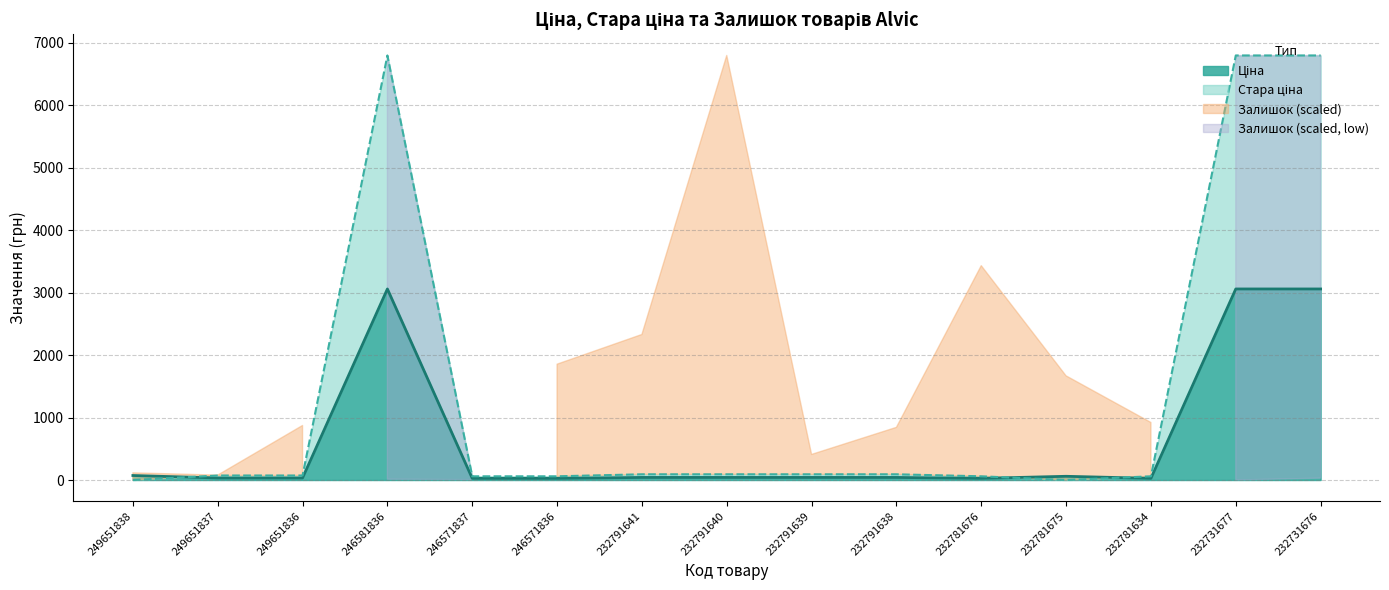

In Стара ціна, how many points are lower than both neighbors (excluding endpoints)?

1